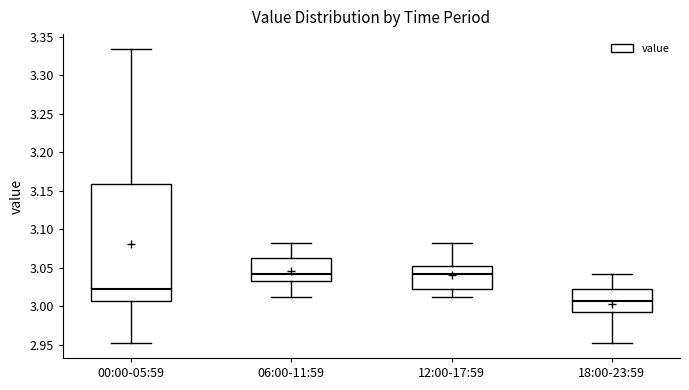

Which box's median line is the lowest?

18:00-23:59